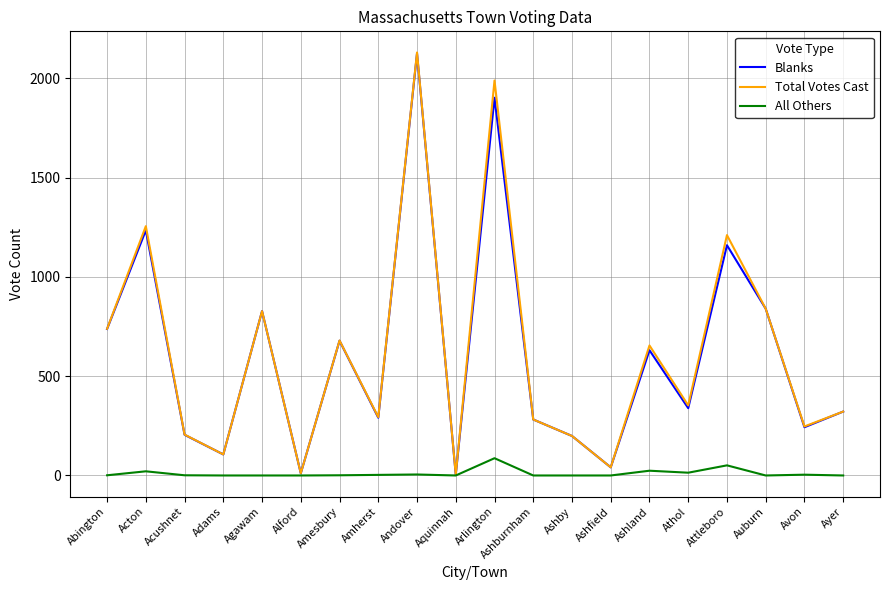

What is the average value of the Total Votes Cast series?

620